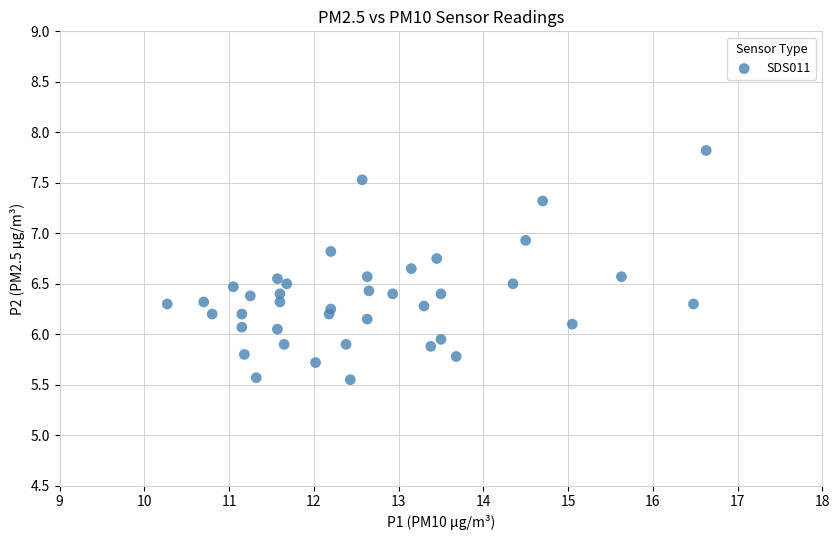

What is the range of X values (max minus min)?

6.4